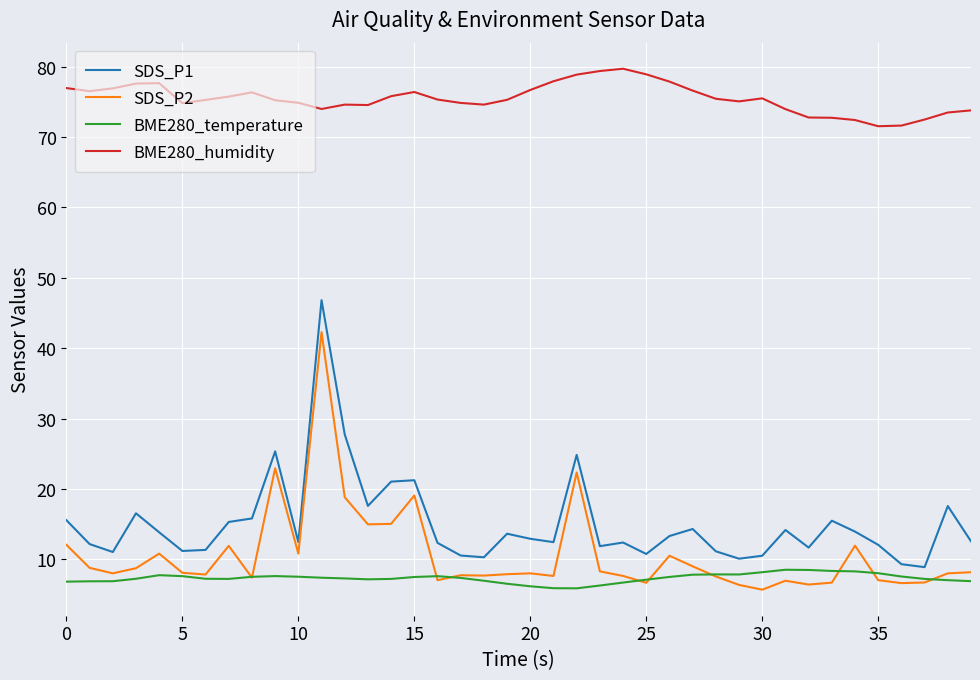

True or false: BME280_humidity and SDS_P1 intersect in this chart.

False